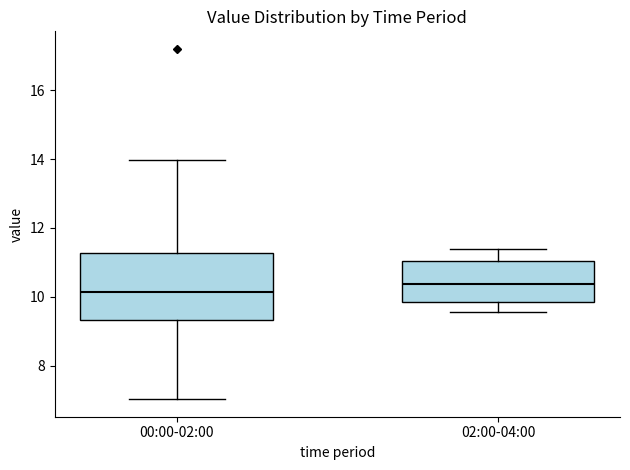

Reading left to right, transcribe this box plot: for each box, give where its median line is, the range the box spans, and where its two whiskers end, as read against the y-axis. The values are not printed on the chart, so give them approximately, as read against the axis.

00:00-02:00: median 10.2, box 9.4 to 11.2, whiskers 7.0 to 14.0
02:00-04:00: median 10.4, box 9.8 to 11.0, whiskers 9.6 to 11.4